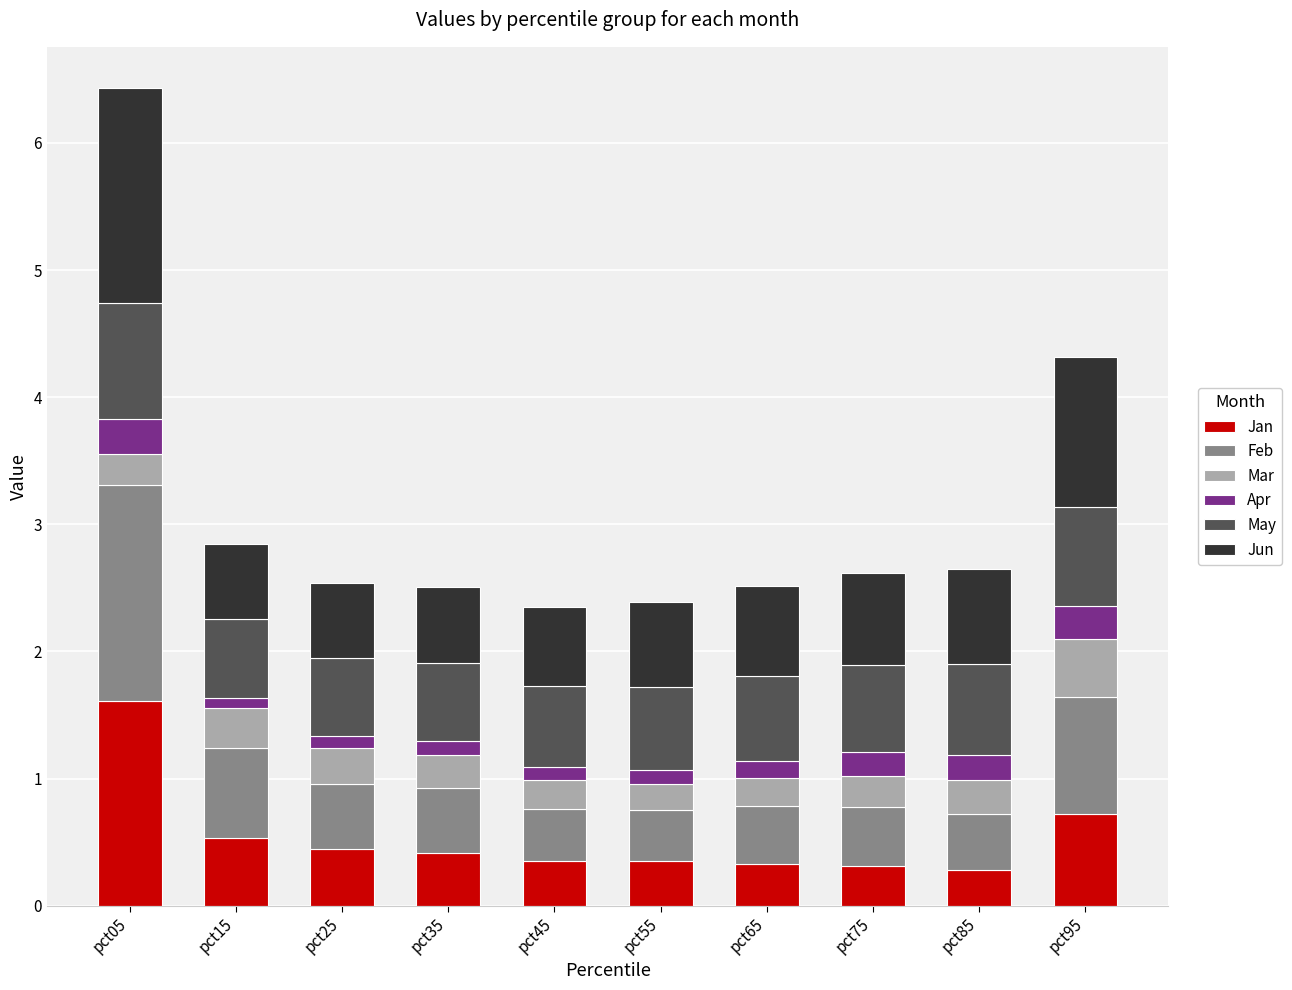

What are all the series names shown in the legend?

Jan, Feb, Mar, Apr, May, Jun